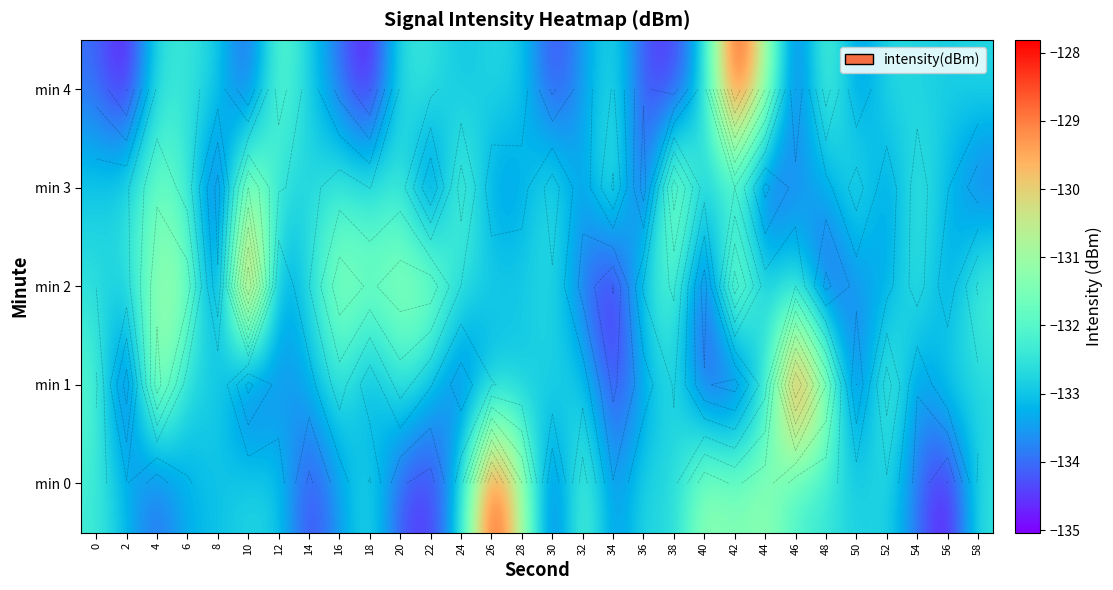

Is the value of min 4 at 54 greater than the value of min 2 at 14?

No